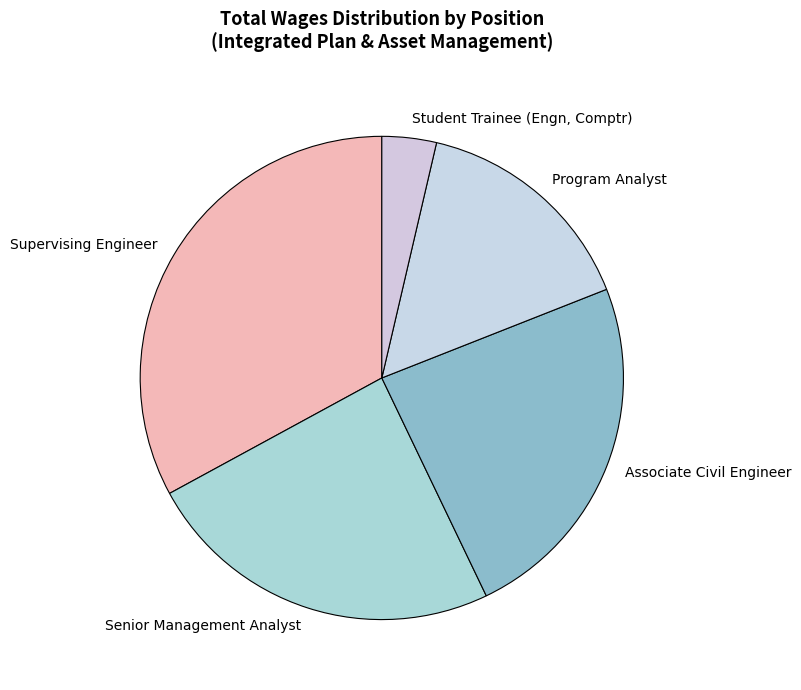

Count the number of slices in the pie.

5